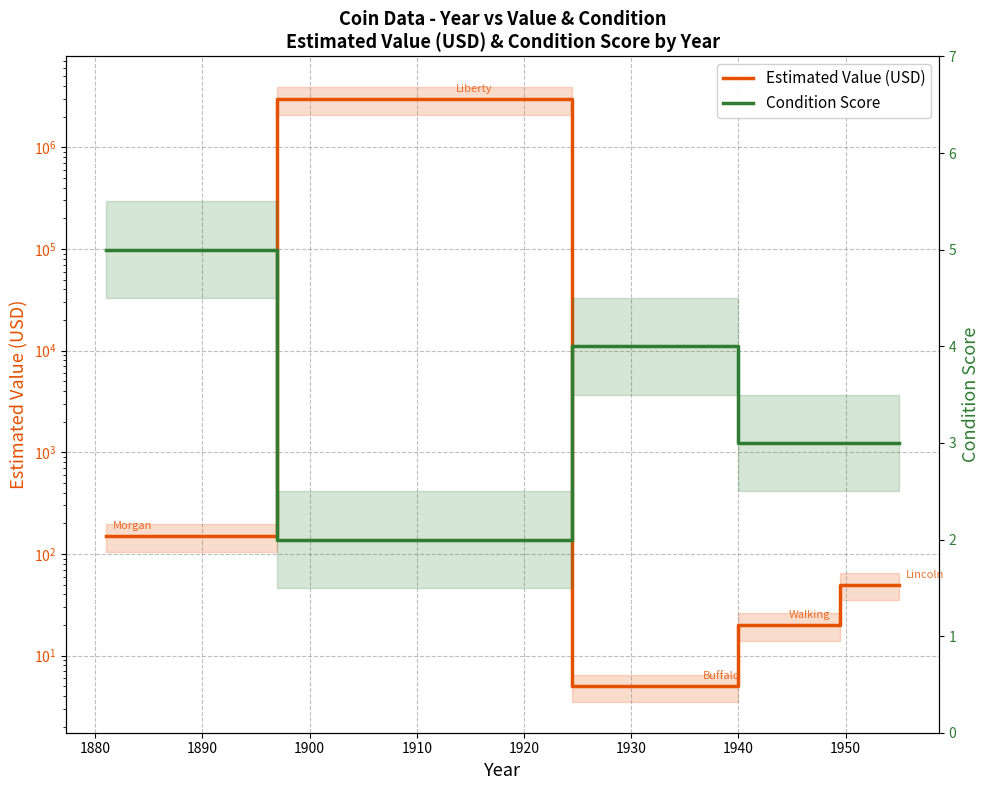

Is it true that Condition Score equals 2 at 1890?

False